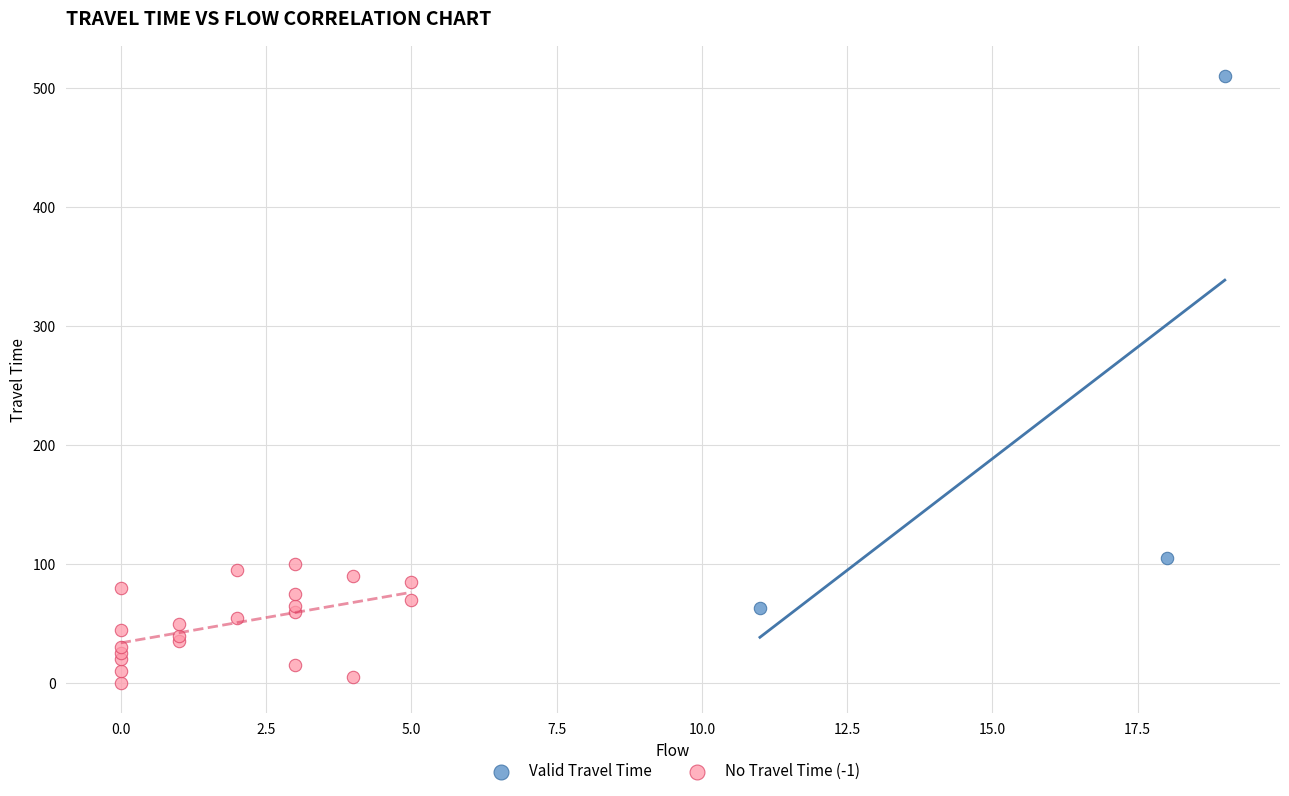

Which series contains the lowest Y value?

No Travel Time (-1)